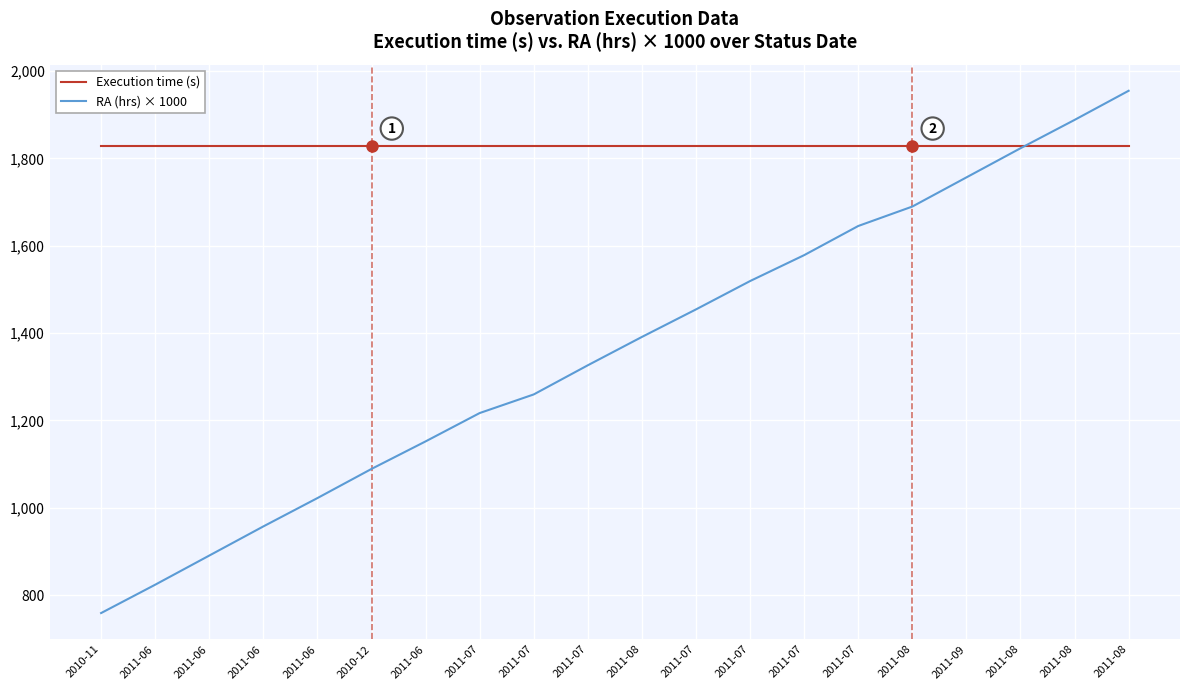

Between which two adjacent categories do RA (hrs) × 1000 and Execution time (s) first intersect?

2011-08 and 2011-08